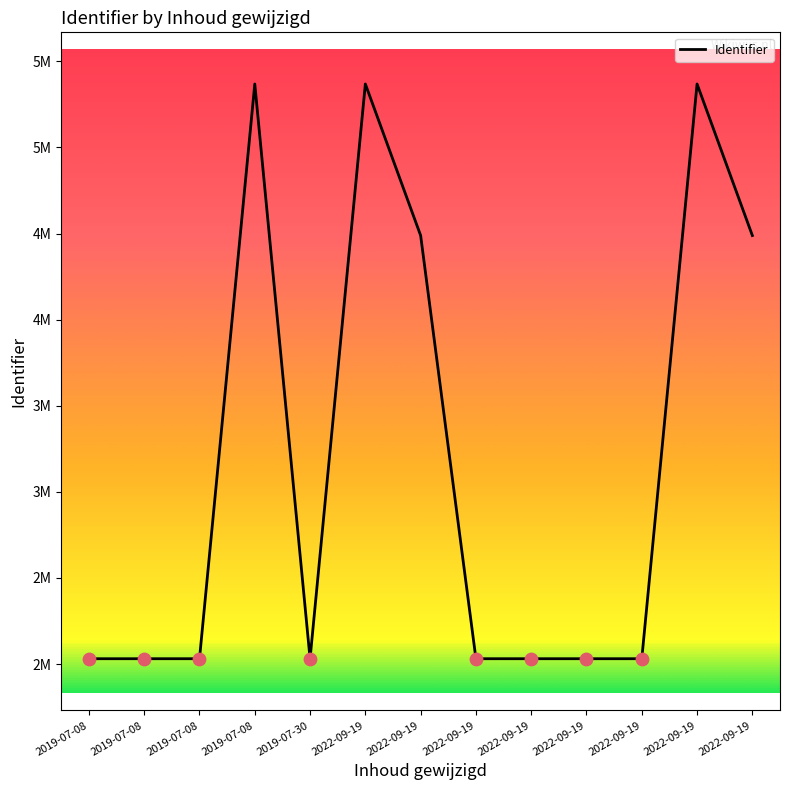

What is the change in value from 2019-07-08 to 2022-09-19?

-880182